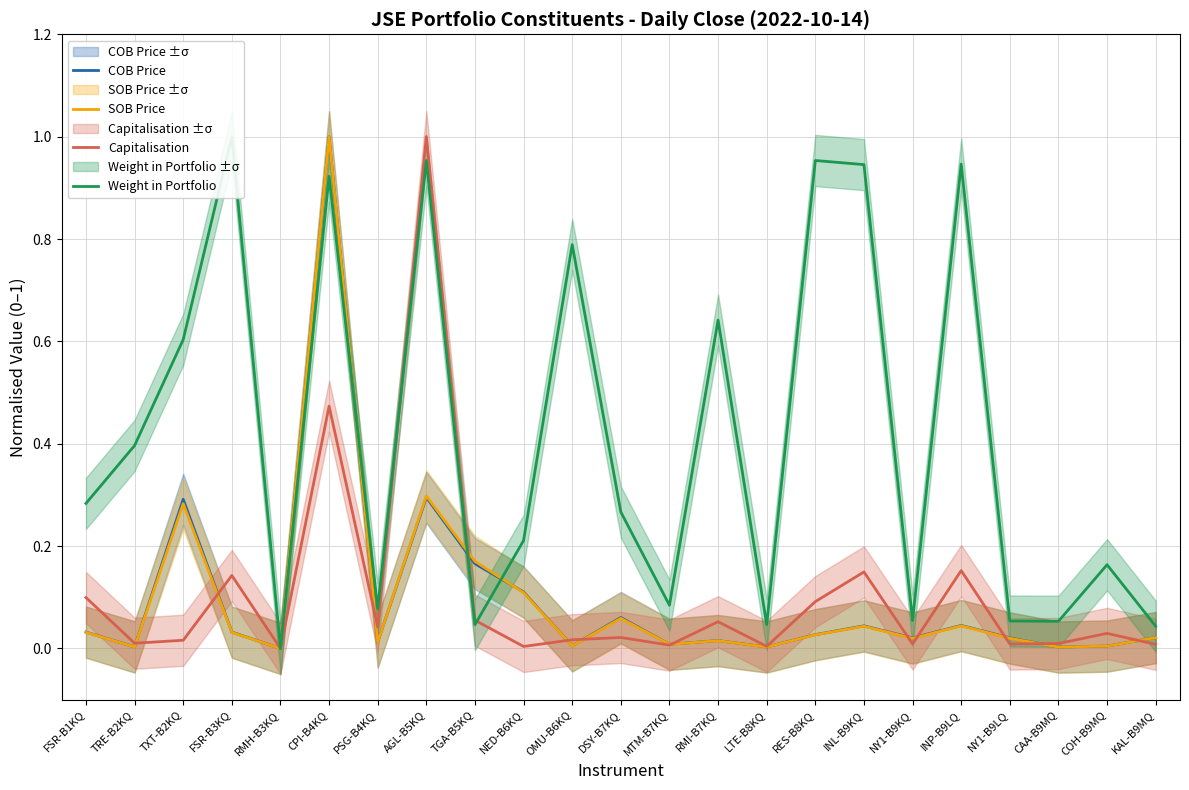

What is the difference between the maximum and second lowest values in the Weight in Portfolio series?

1.0